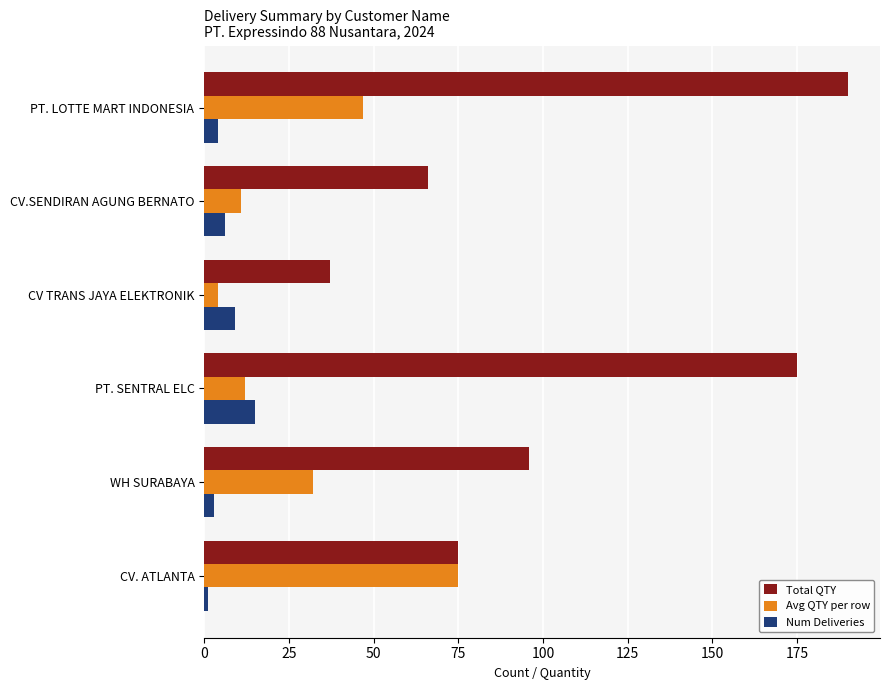

List the series in order of their overall mean, lowest first.

Num Deliveries, Avg QTY per row, Total QTY